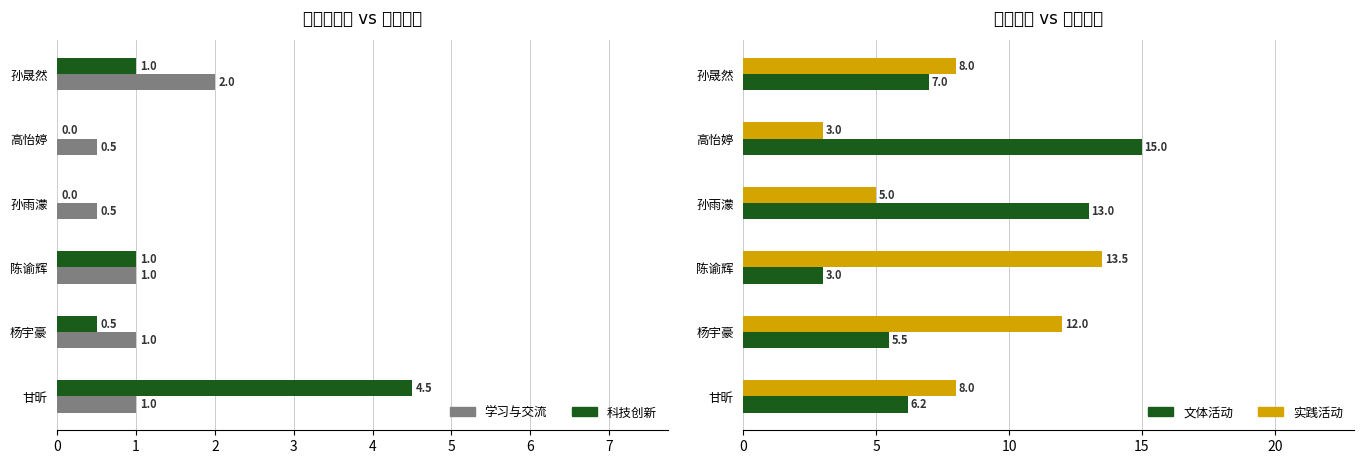

How many data points does each series have?

6